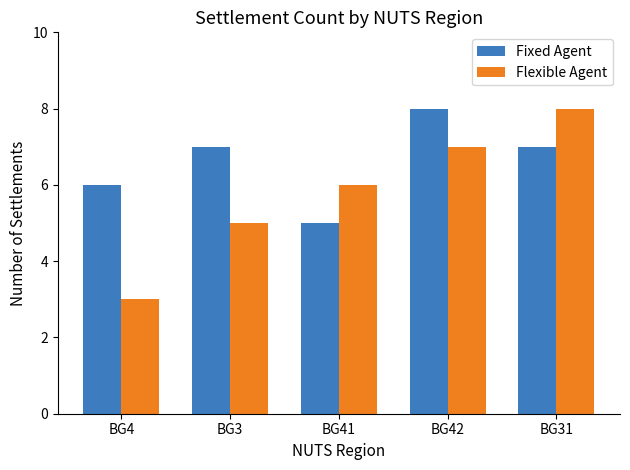

Count the number of data series in this chart.

2